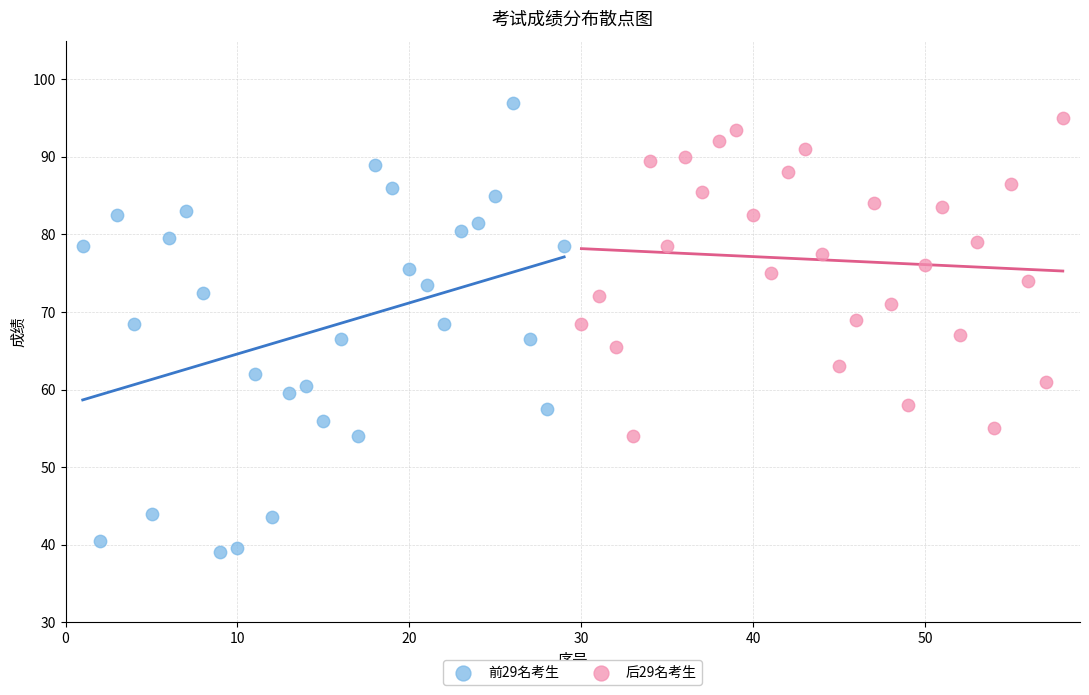

Which series reaches the minimum Y coordinate?

前29名考生